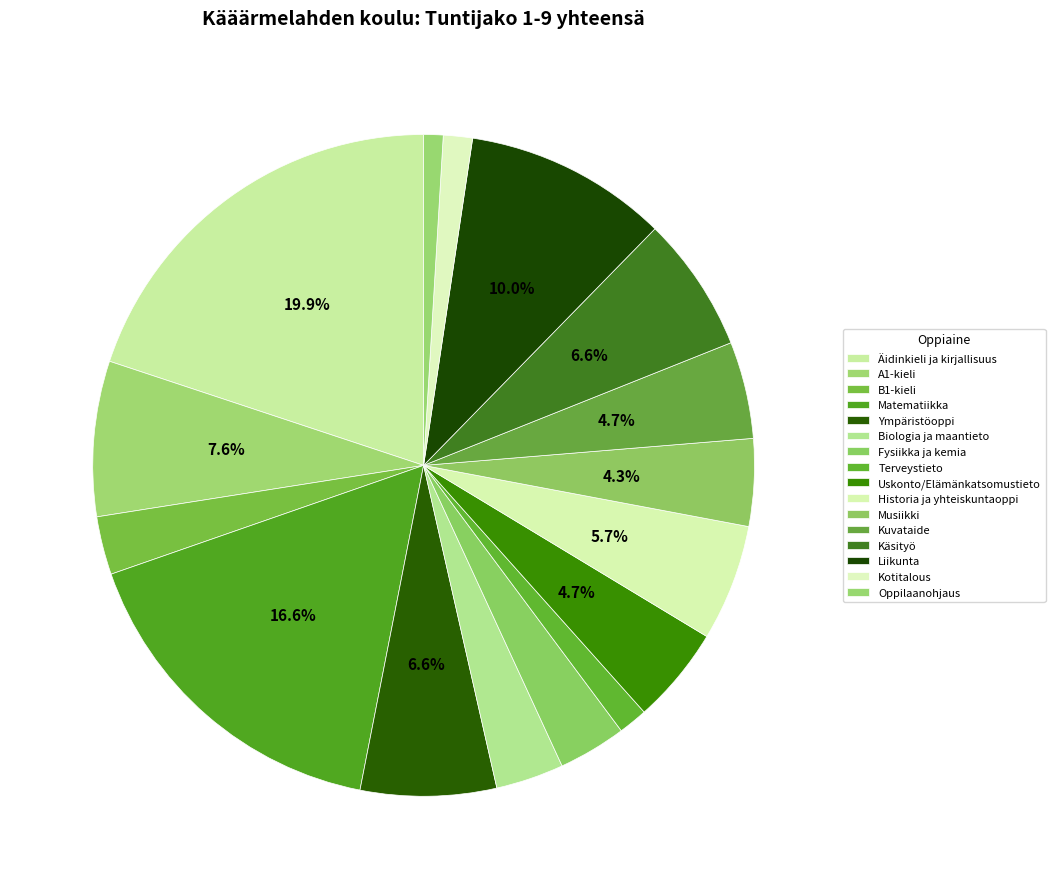

Count the number of slices in the pie.

16